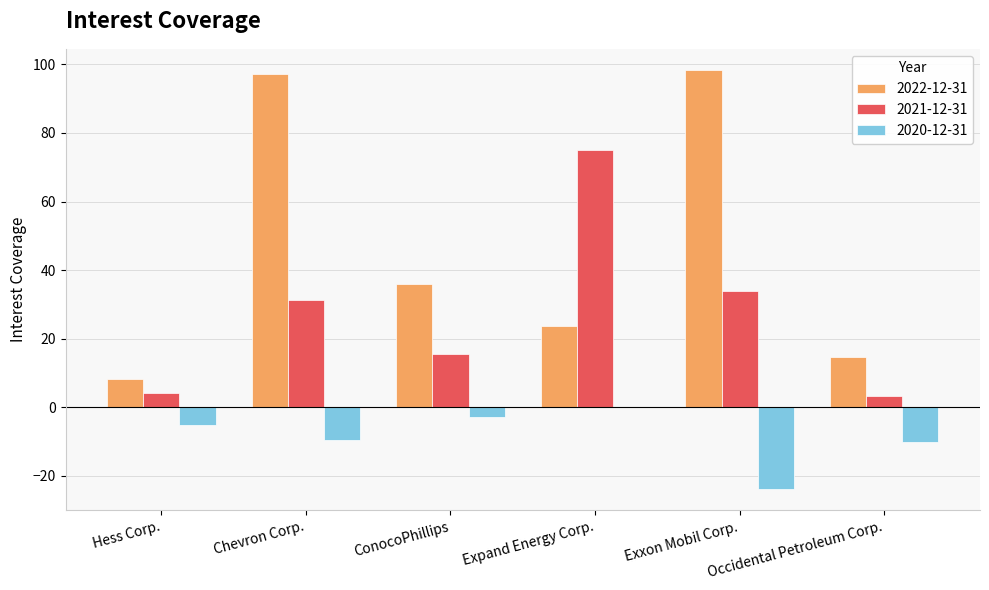

What is the highest value of the 2022-12-31 series?

98.4